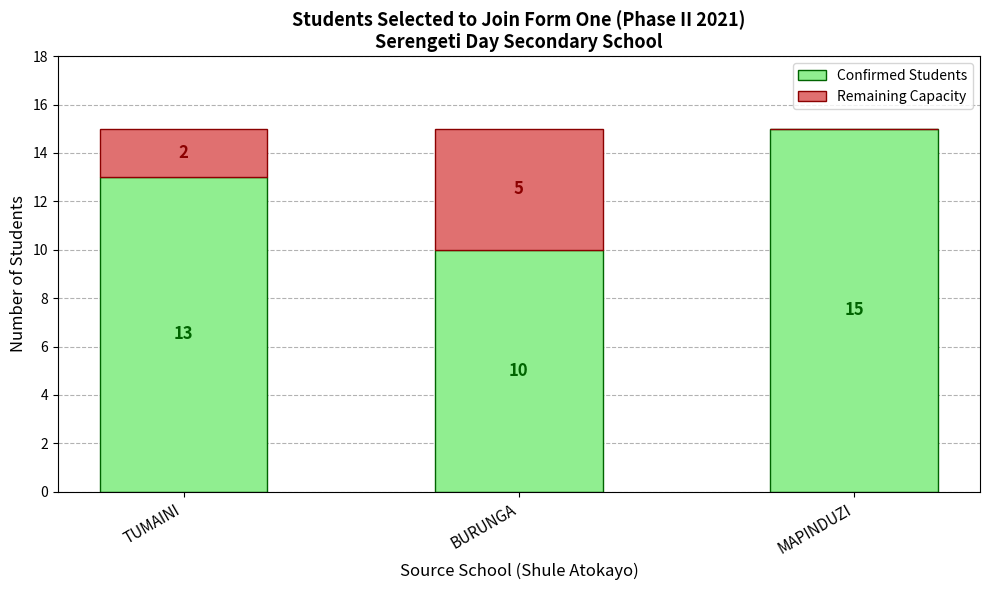

Are the bars horizontal?

No